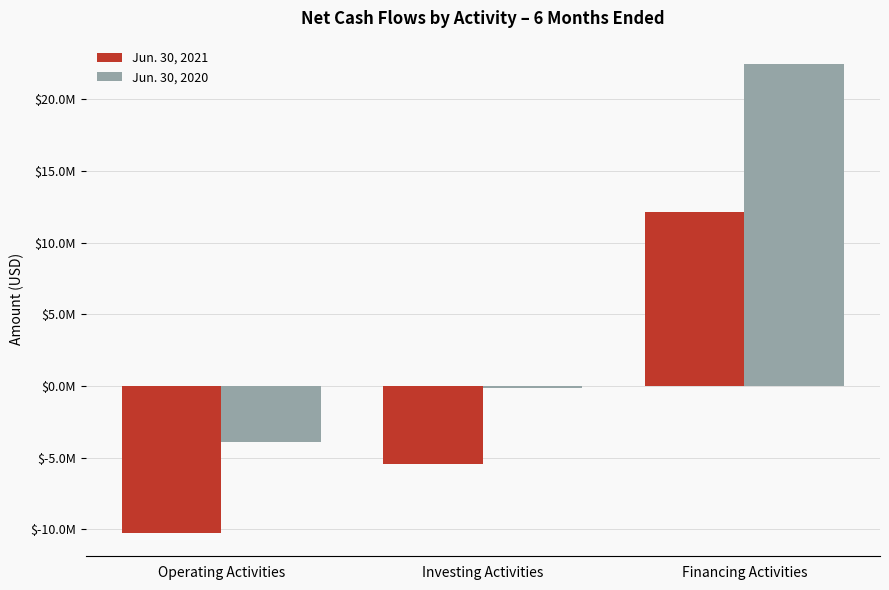

List the series in order of their overall mean, highest first.

Jun. 30, 2020, Jun. 30, 2021